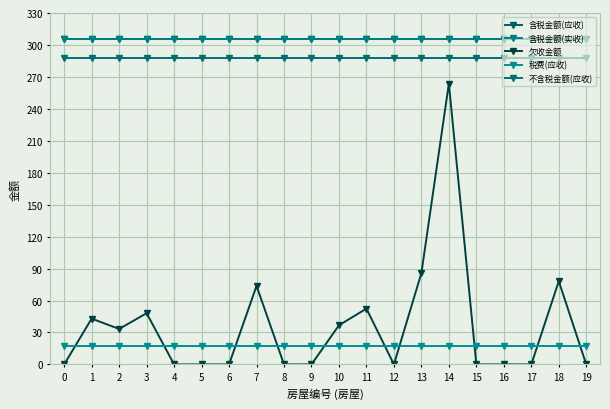

The 含税金额(应收) series shows 90.7 at 14. True or false?

False